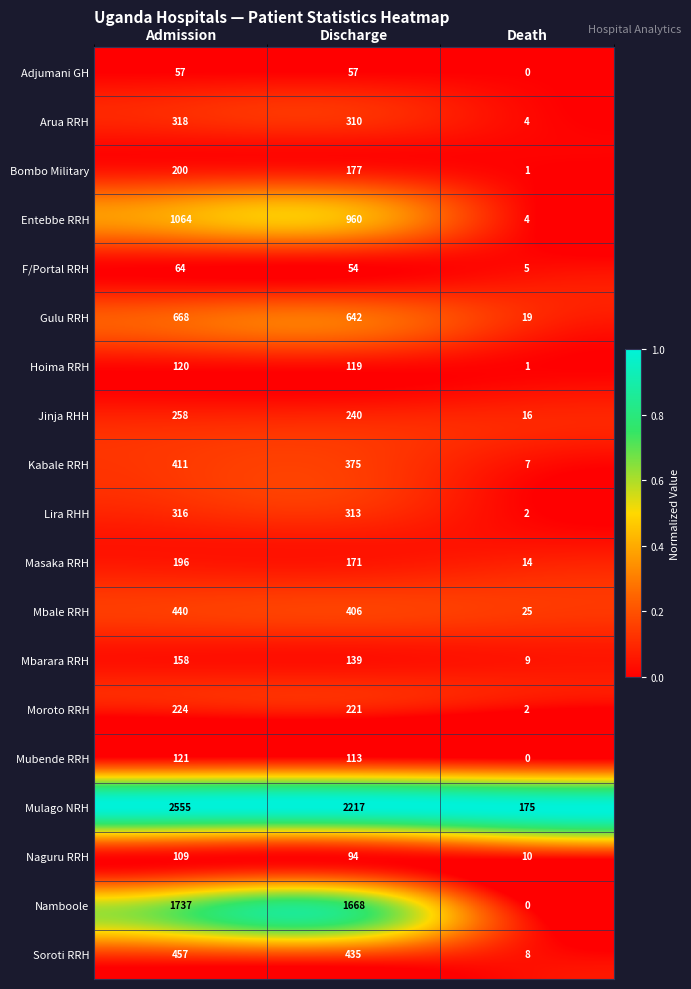

What is the maximum value shown in the chart?

2555